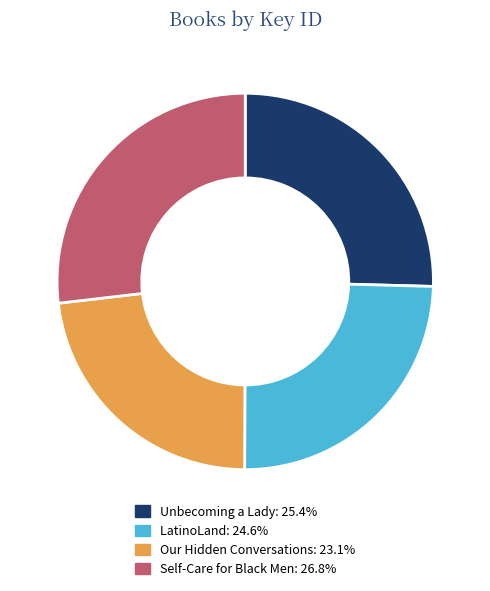

Which has a higher value, Self-Care for Black Men or Our Hidden Conversations?

Self-Care for Black Men